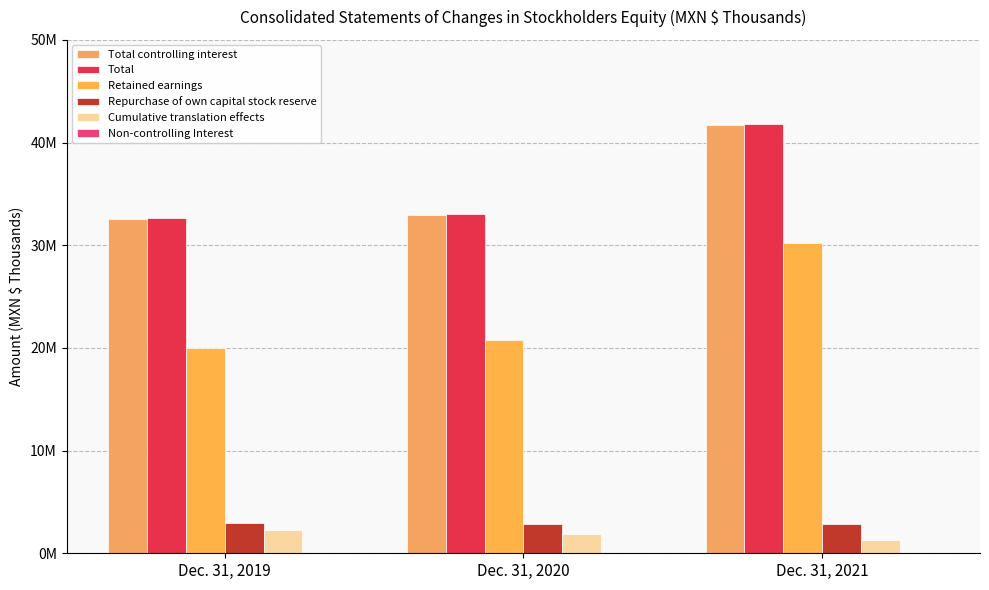

Are the bars grouped side by side (vs. stacked)?

Yes